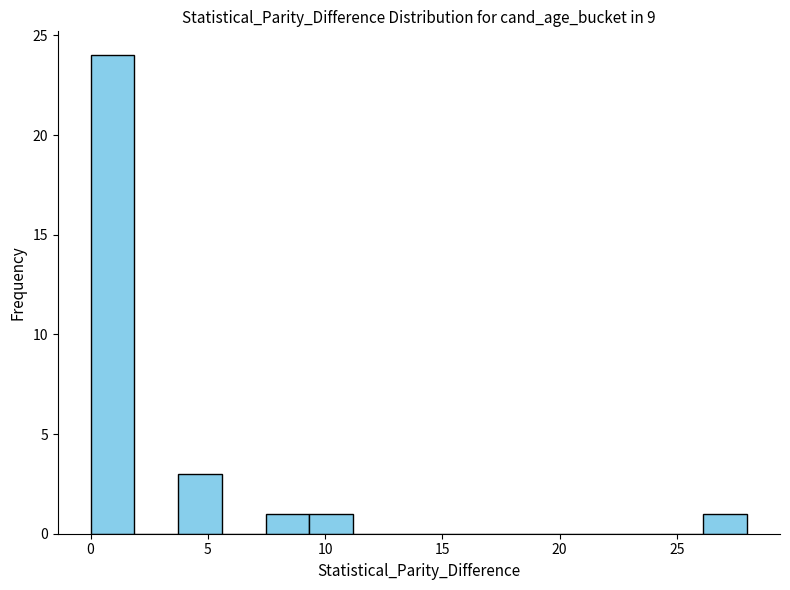

Around what value on the x-axis is the tallest bar? Give the approximate position of its centre, as read against the axis.

1.0